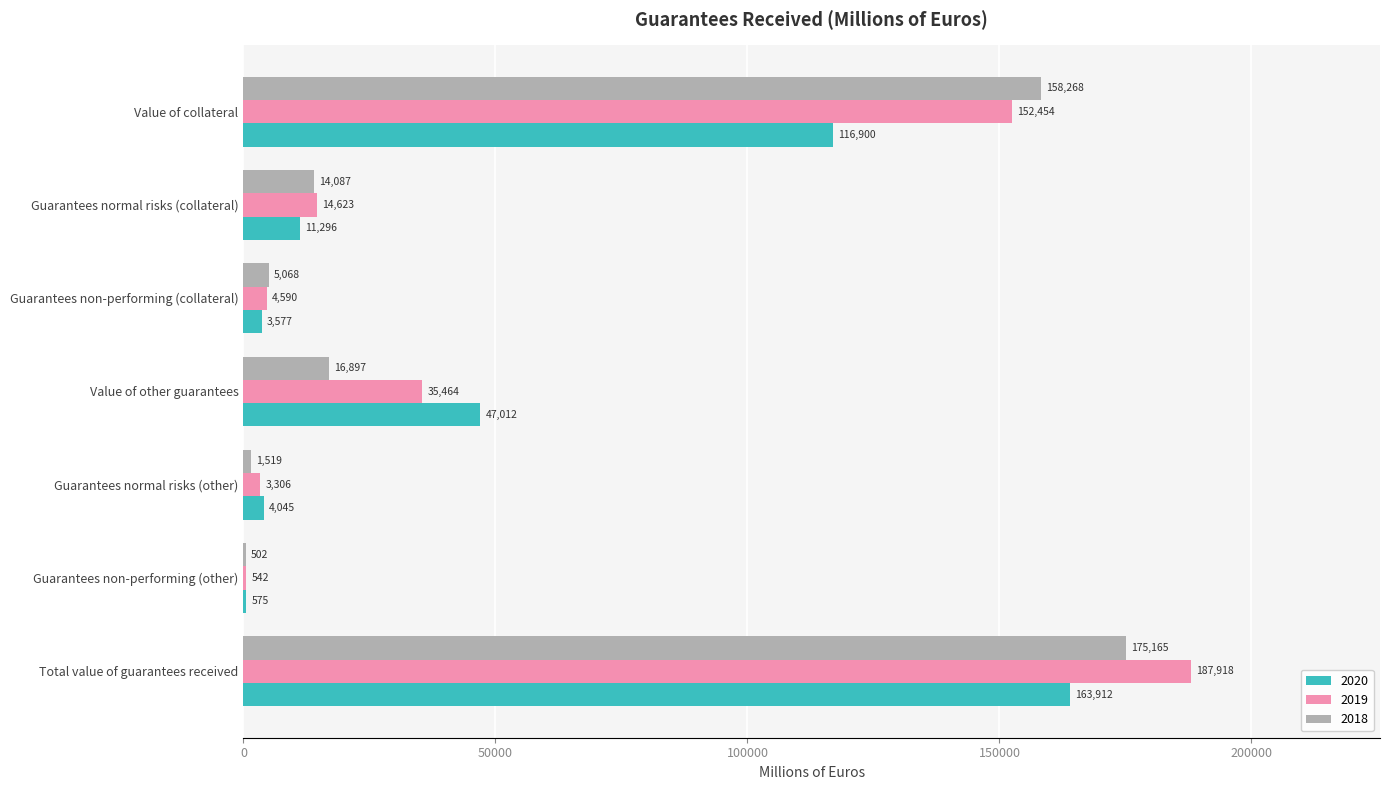

Between Value of collateral and Guarantees non-performing (collateral), which series saw the biggest shift?

2018